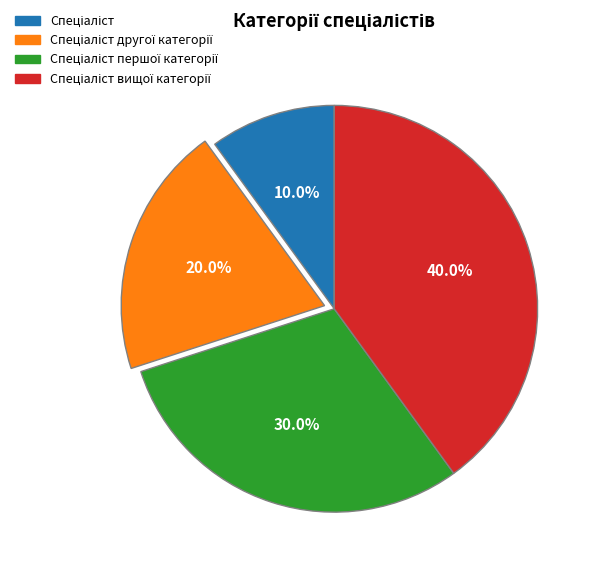

How many segments does this pie chart have?

4